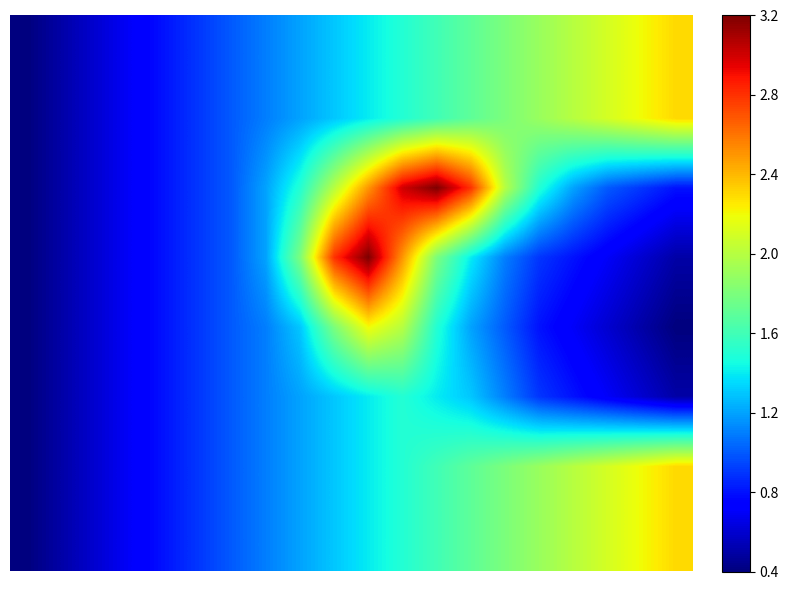

At how many categories does at least one series exceed 1?

13